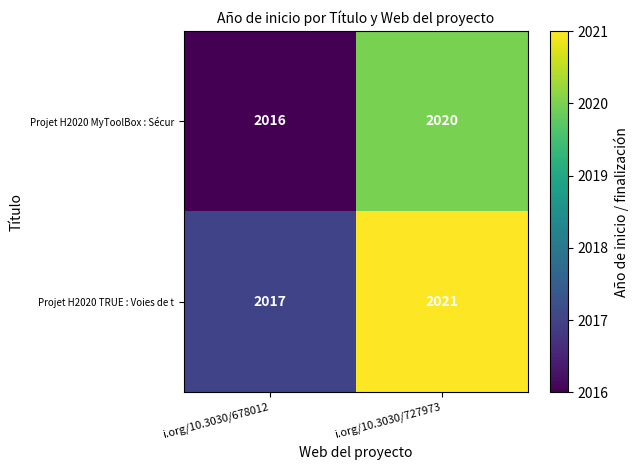

The Projet H2020 TRUE : Voies de t series shows 2017 at i.org/10.3030/678012. True or false?

True